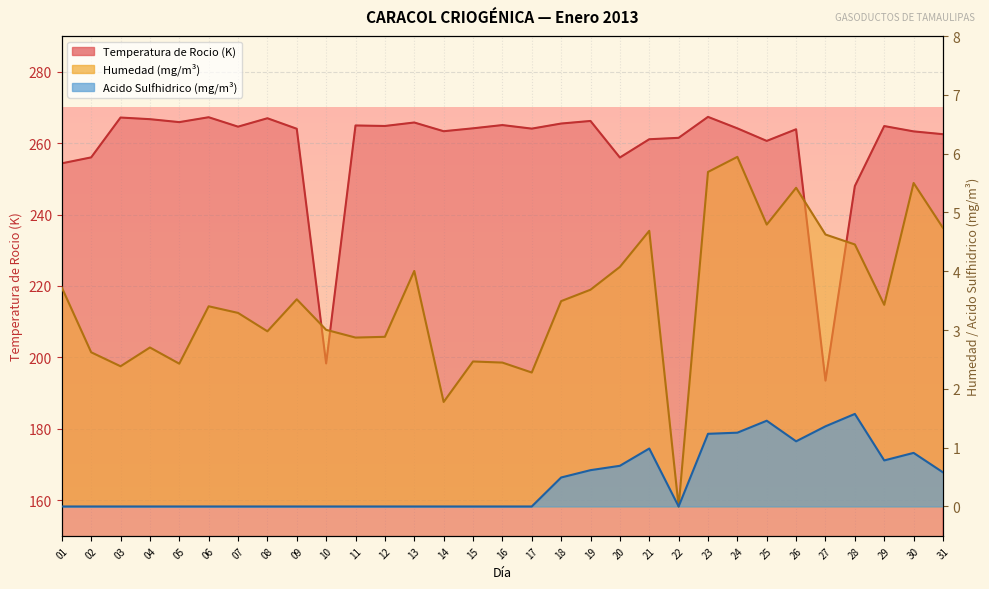

True or false: Acido Sulfhidrico (mg/m3) and Humedad (mg/m3) cross at least once.

False